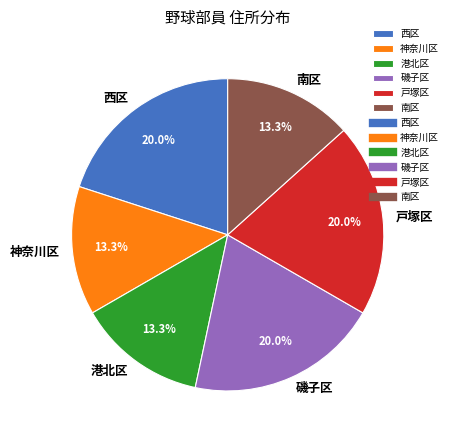

The 戸塚区 slice represents 30% of the pie. True or false?

False